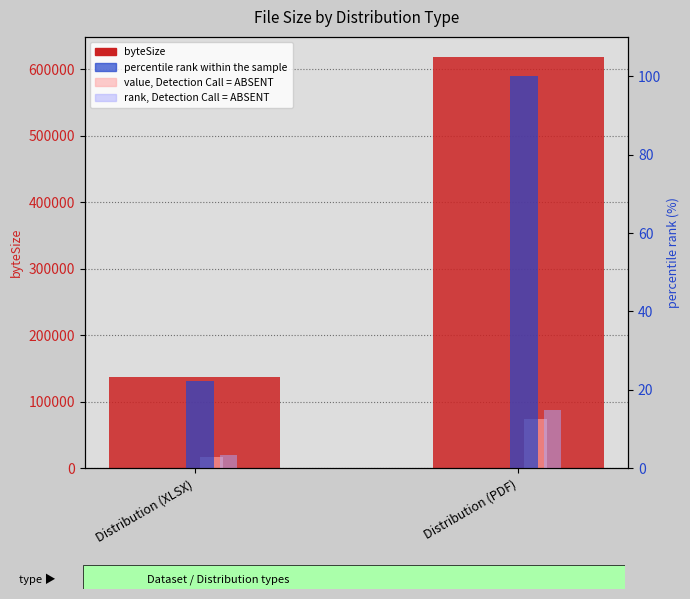

Between Distribution (PDF) and Distribution (XLSX), which is larger?

Distribution (PDF)